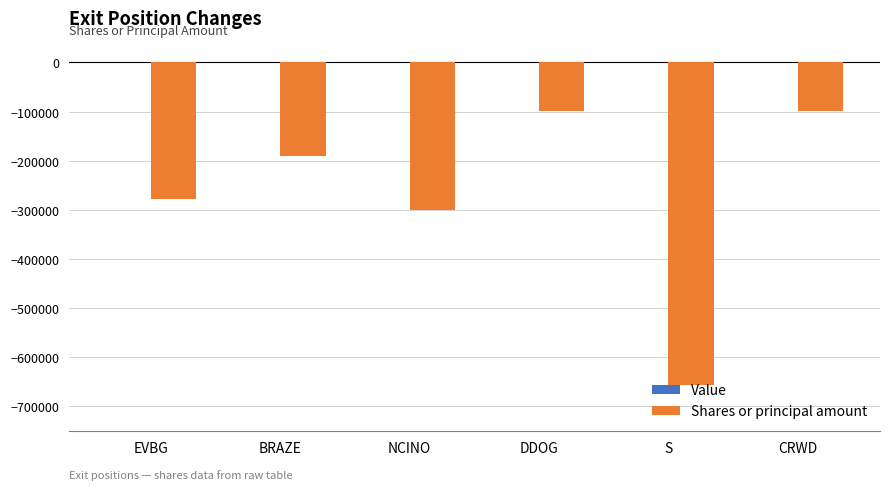

Is it true that the value at S is -656542?

True